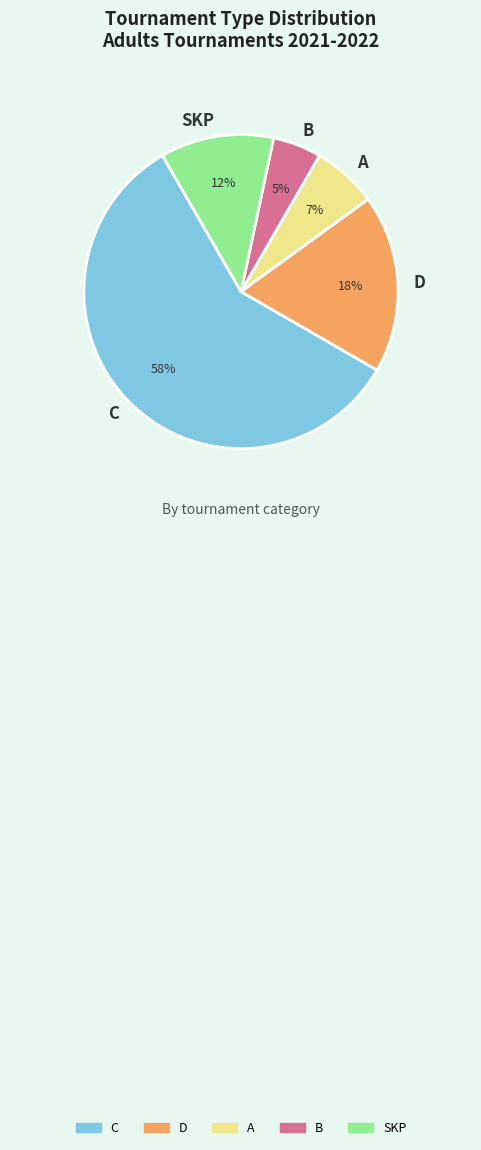

Which slice represents more than half of the pie?

C